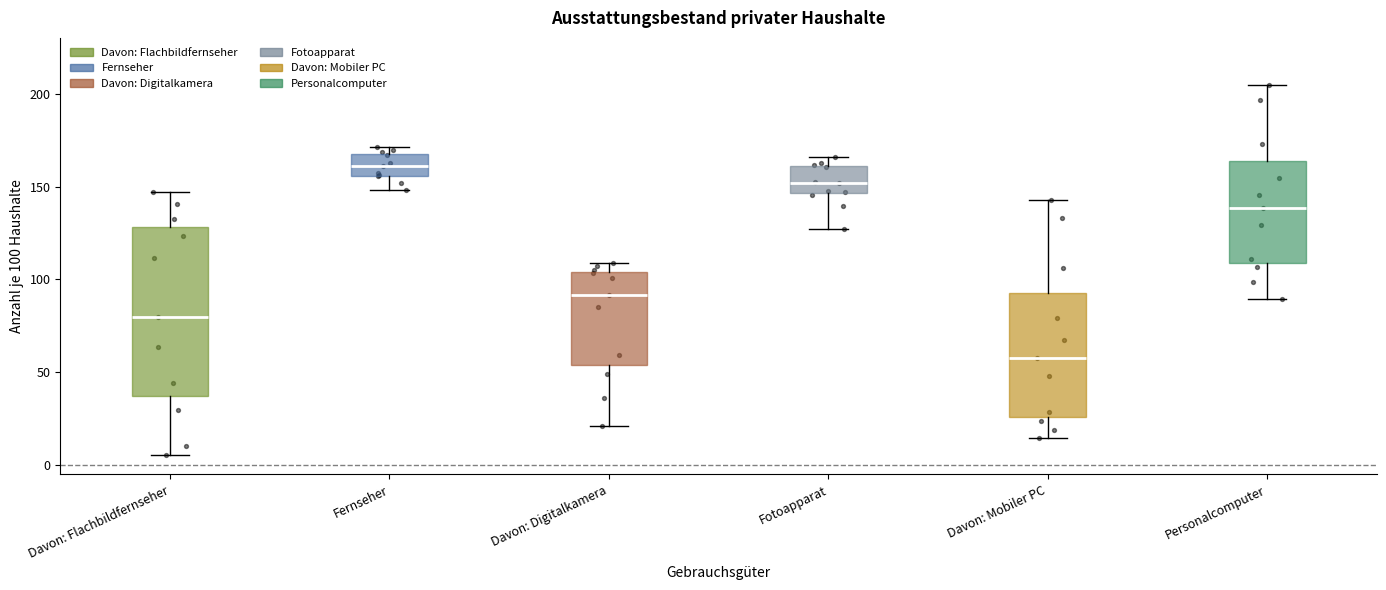

Reading left to right, read every box against the y-axis: the position of its median line, the range the box covers, and the ends of its whiskers. The values are not printed on the chart, so give them approximately, as read against the axis.

Davon: Flachbildfernseher: median 80, box 35 to 130, whiskers 5 to 145
Fernseher: median 160, box 155 to 170, whiskers 150 to 170 (just above the box's upper edge)
Davon: Digitalkamera: median 90, box 55 to 105, whiskers 20 to 110
Fotoapparat: median 150, box 145 to 160, whiskers 125 to 165
Davon: Mobiler PC: median 60, box 25 to 95, whiskers 15 to 145
Personalcomputer: median 140, box 110 to 165, whiskers 90 to 205